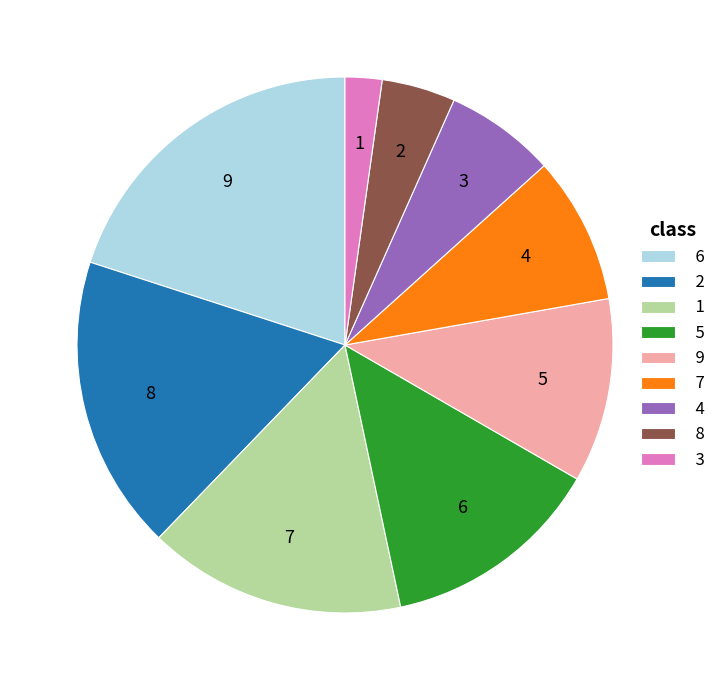

Which slice is the largest?

6